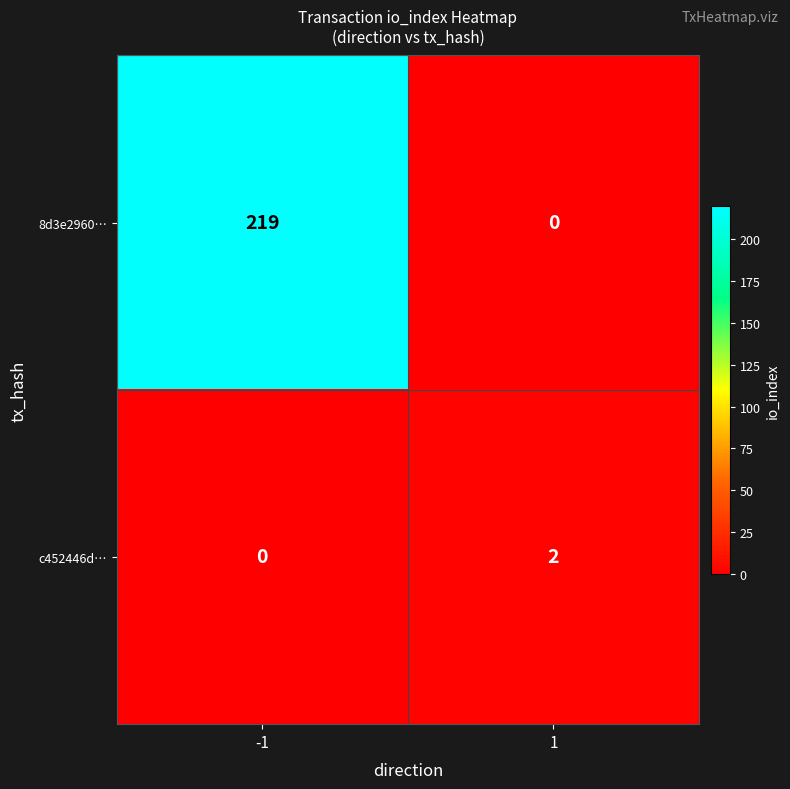

Reading left to right, extract all data points from this chart.

8d3e2960…: 219	0
c452446d…: 0	2